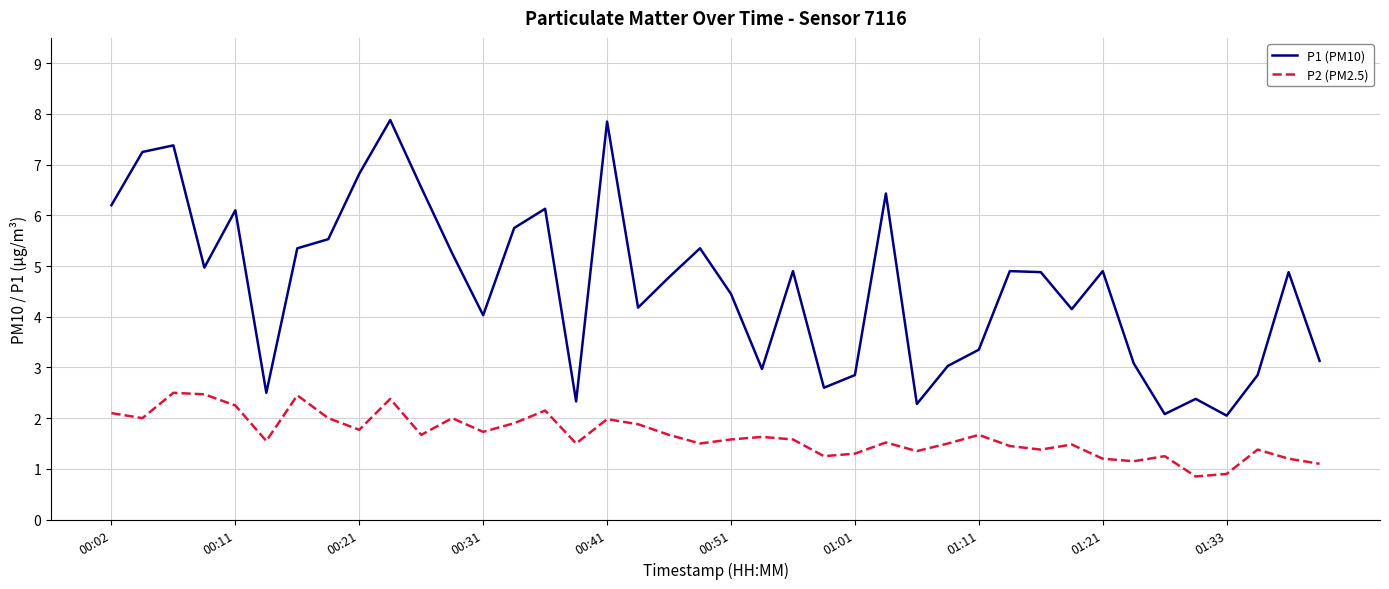

How many interior local peaks does the P1 (PM10) series have?

12